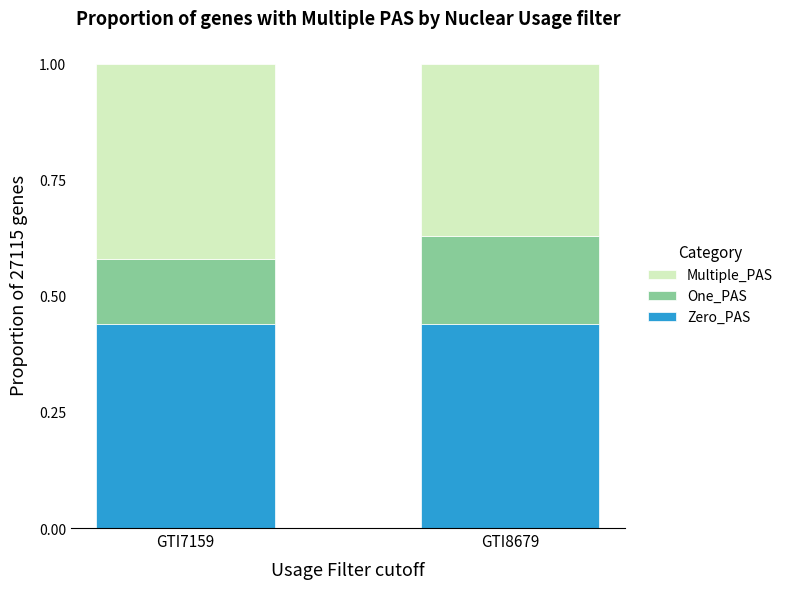

What is the sum of all Zero_PAS values?

0.9